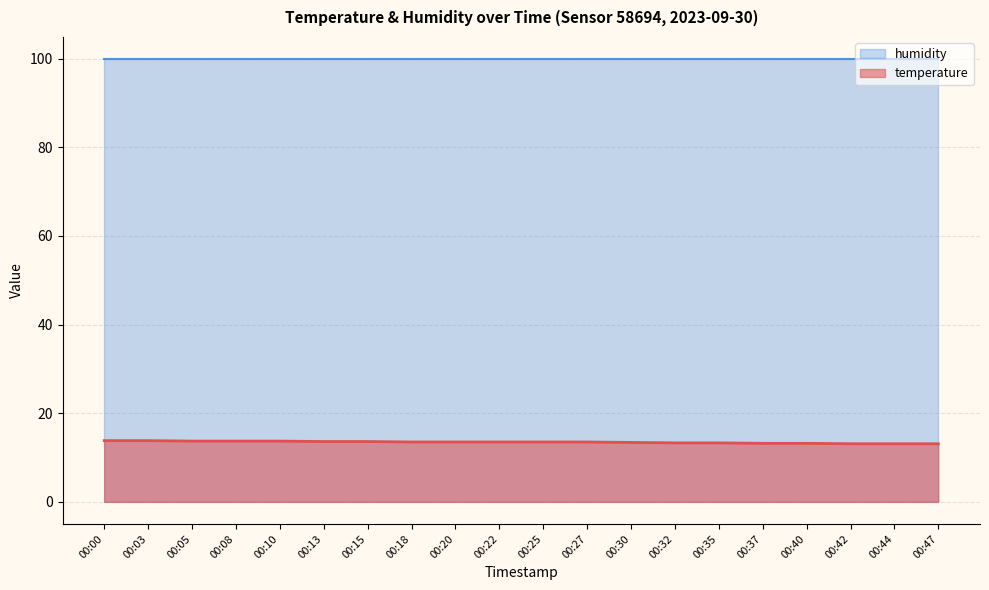

Between 00:37 and 00:25, which is larger?

00:25